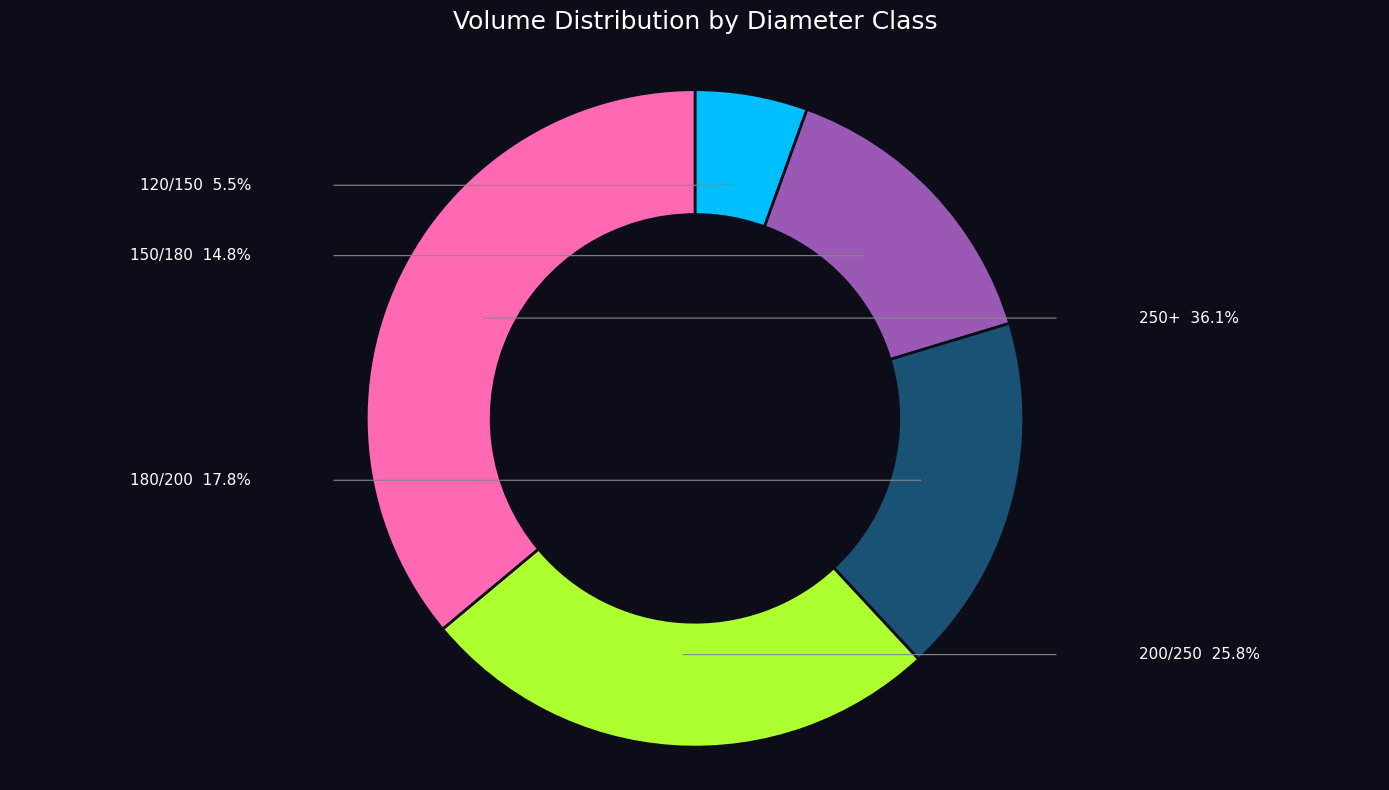

Does any single category account for the majority?

No